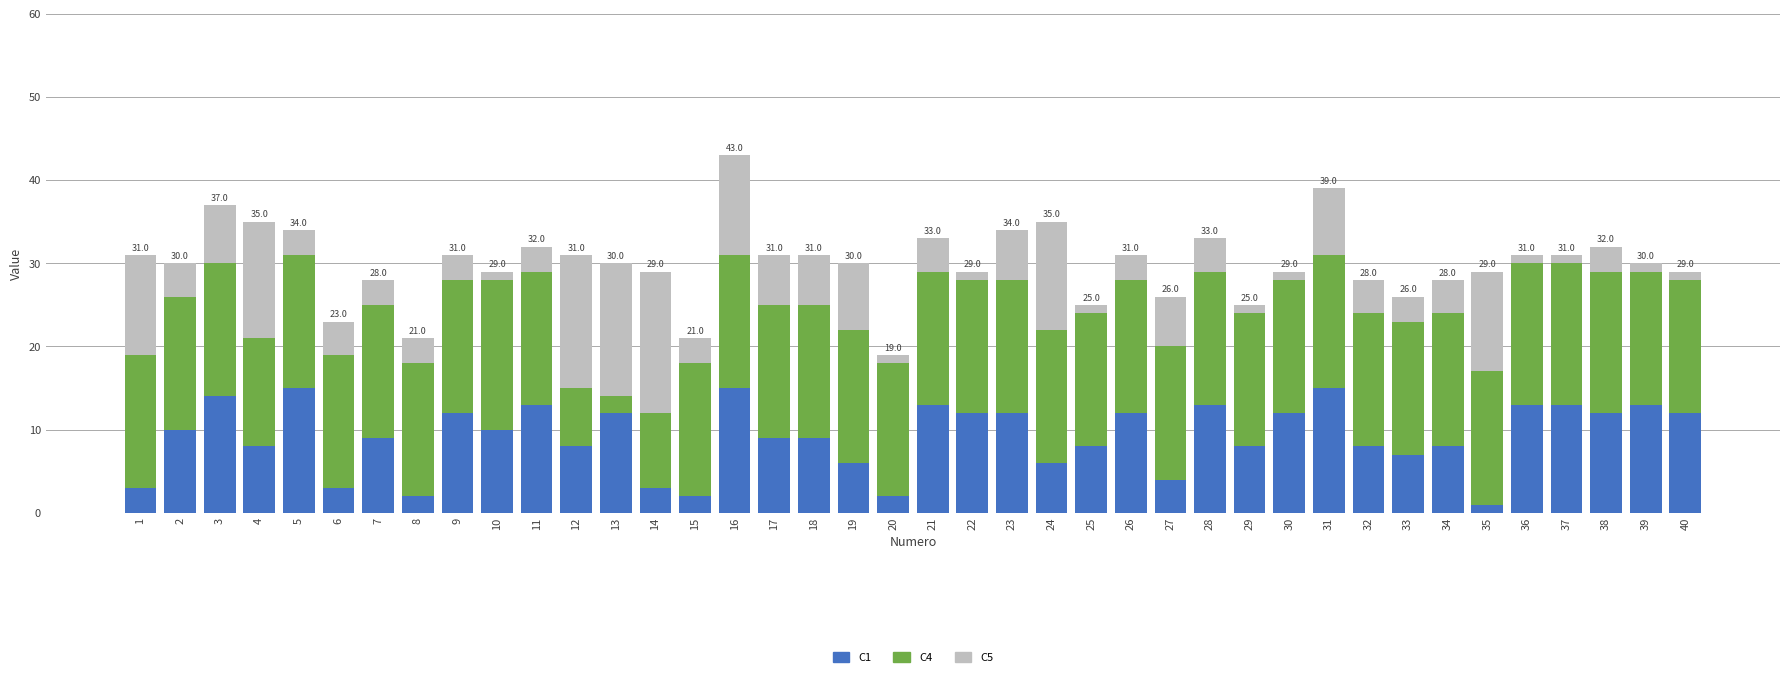

The C1 series shows 3 at 19. True or false?

False